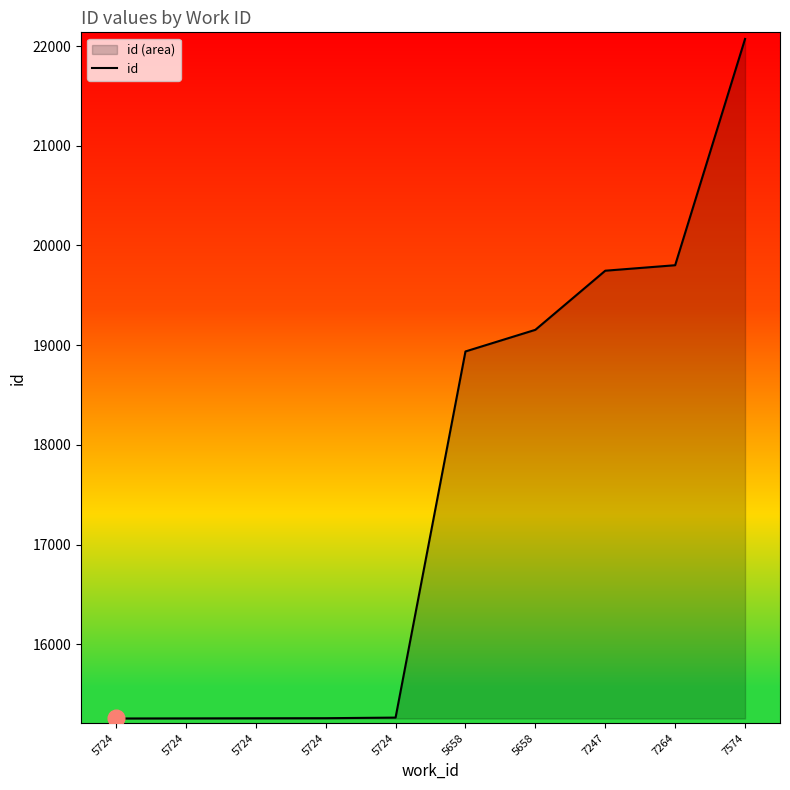

Between 5658 and 5724, which is larger?

5658